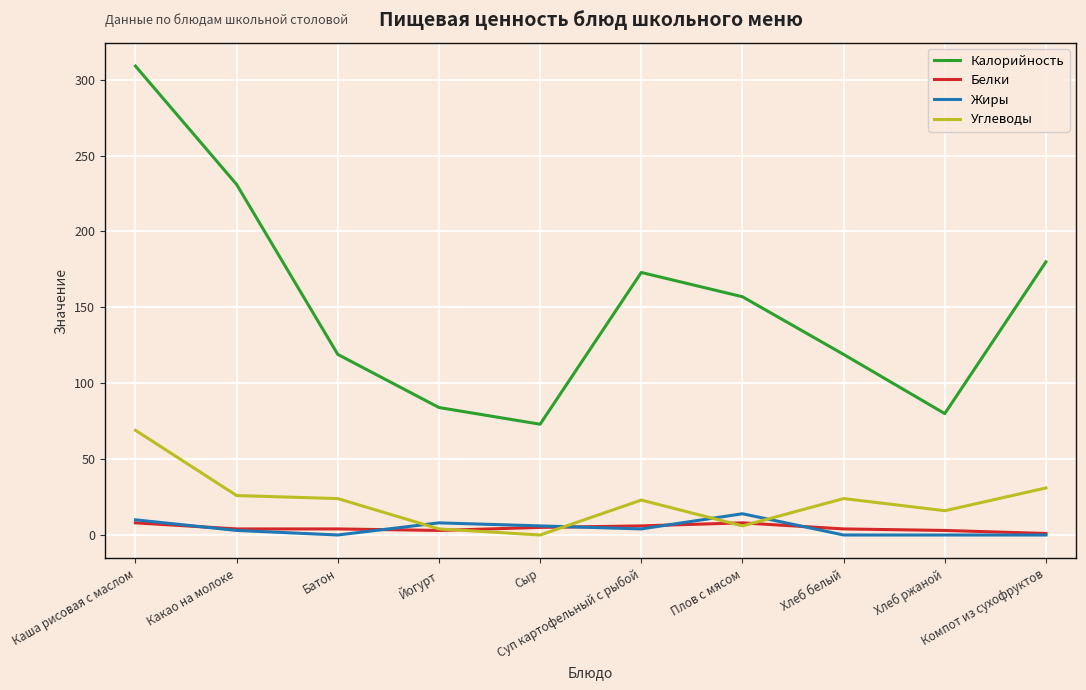

At which category is the sum across all series the highest?

Каша рисовая с маслом